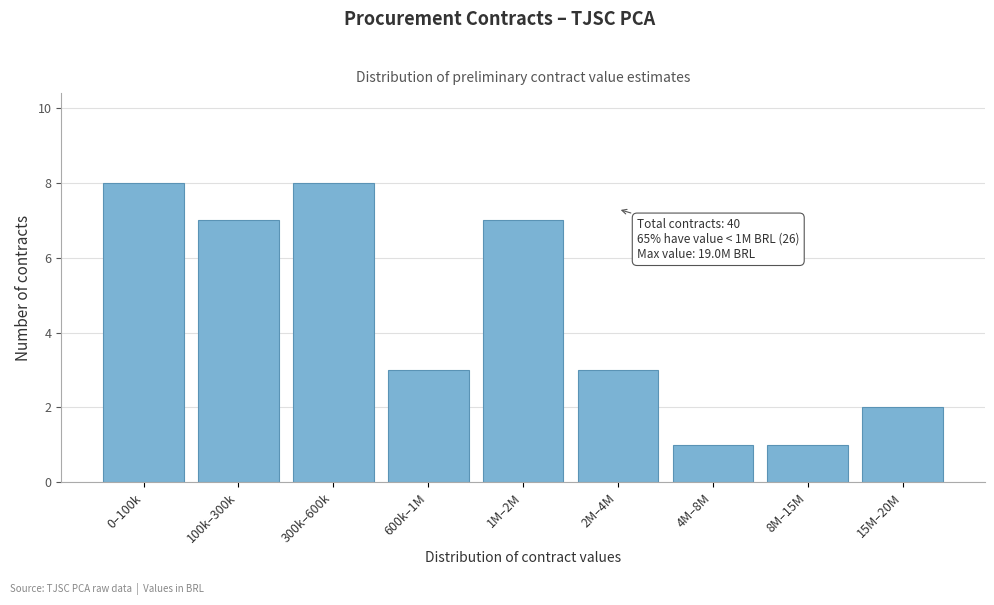

Reading left to right, what are all the values shown in this chart?

0–100k=8	100k–300k=7	300k–600k=8	600k–1M=3	1M–2M=7	2M–4M=3	4M–8M=1	8M–15M=1	15M–20M=2